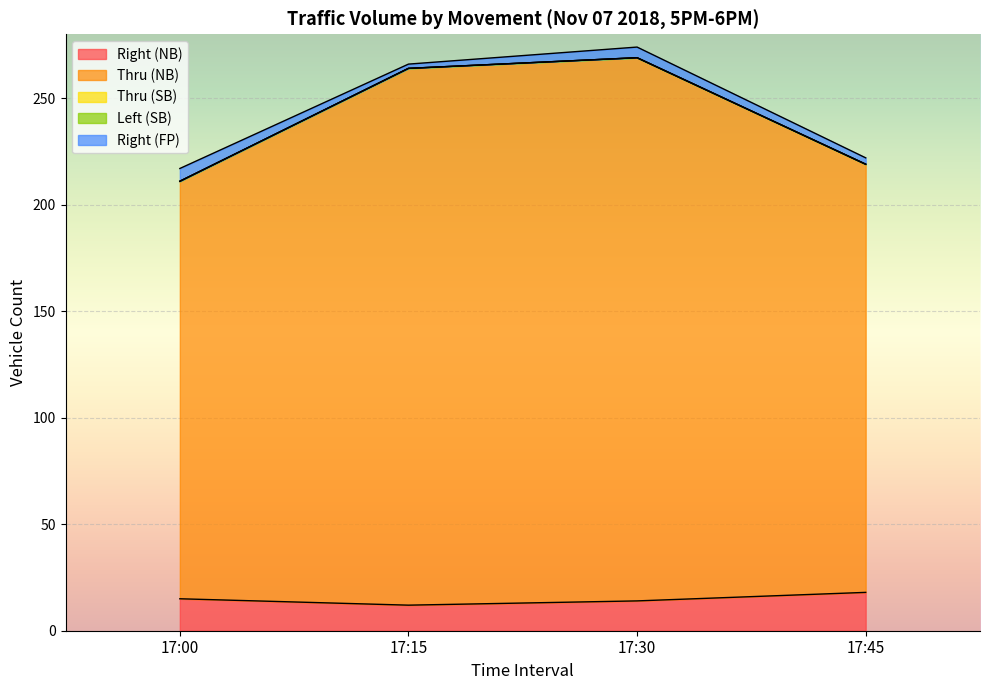

What is the difference between the Thru (NB) values at 17:00 and 17:15?

56